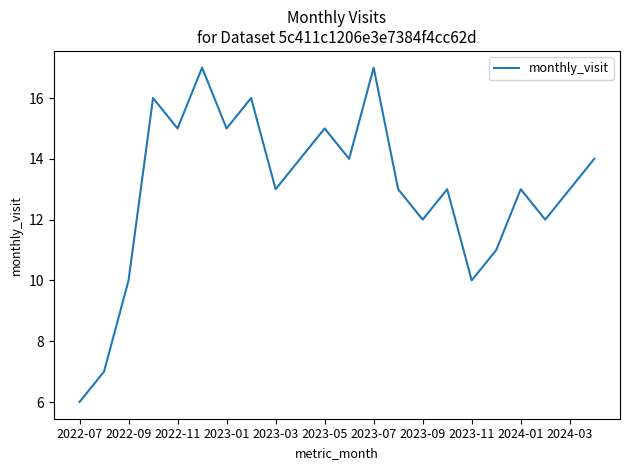

What is the minimum value shown in the chart?

6